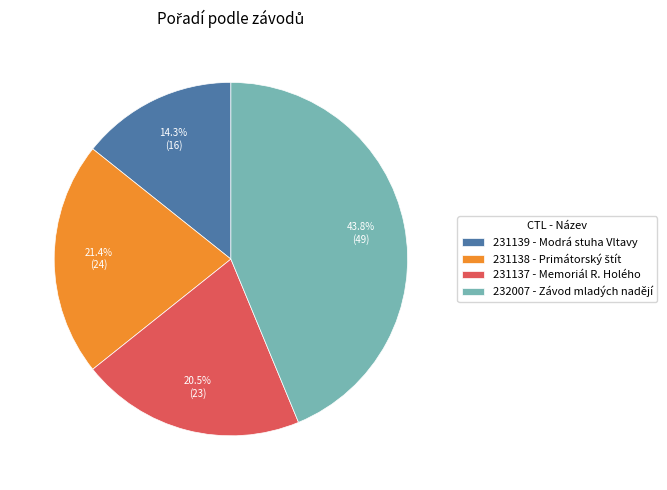

Approximately how many times larger is the value at 231137 compared to 231138?

1.0